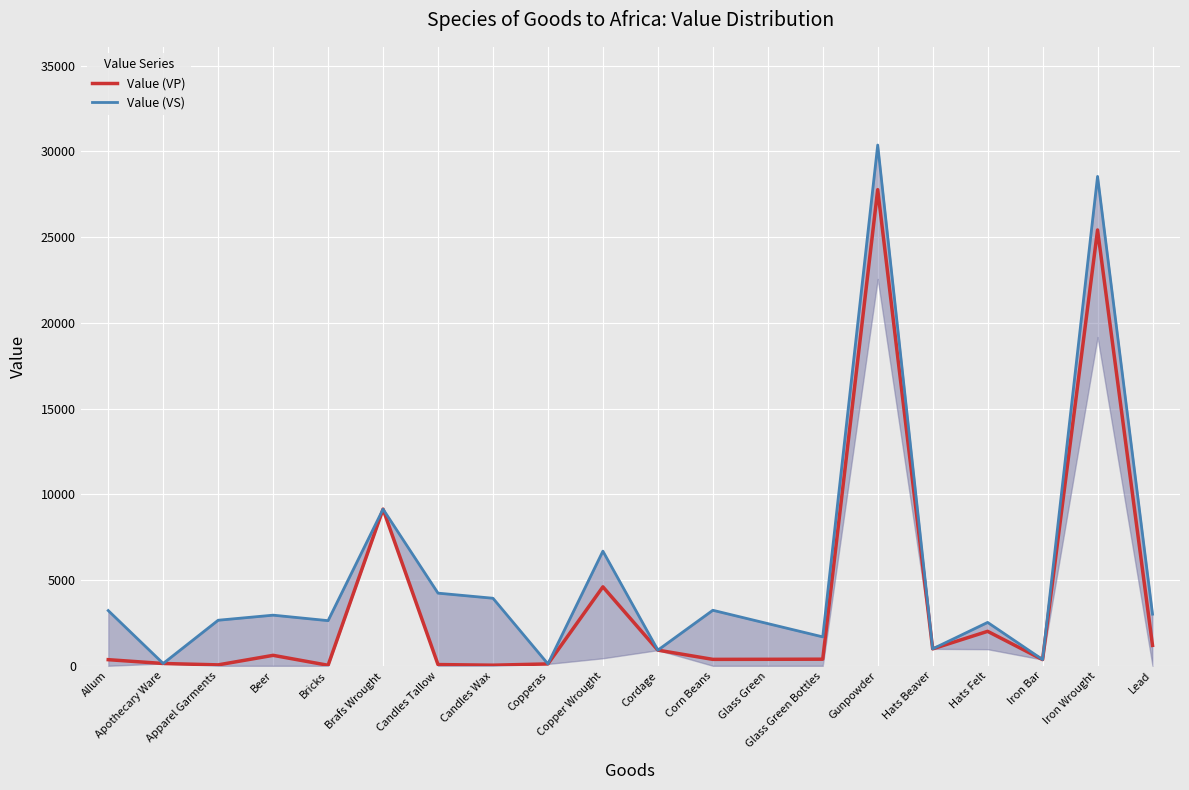

What is the greatest value displayed?

30373.4